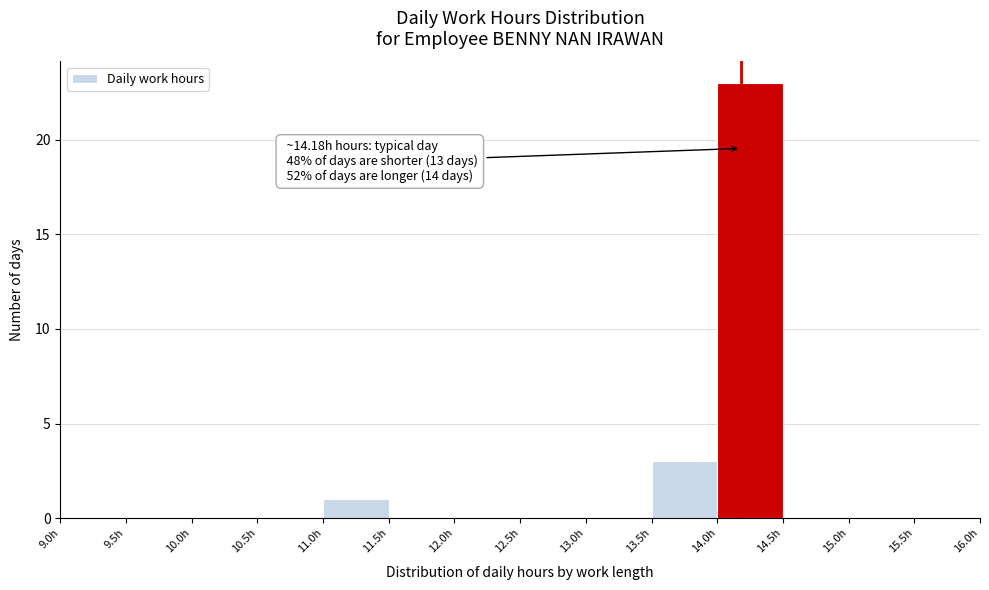

Which range on the x-axis has the tallest bar?

14.0 to 14.5